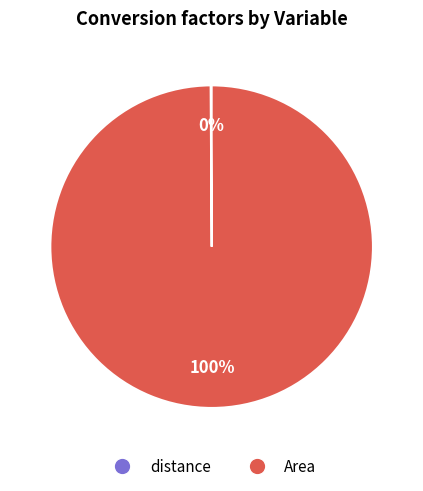

True or false: Area accounts for 100% of the total.

True